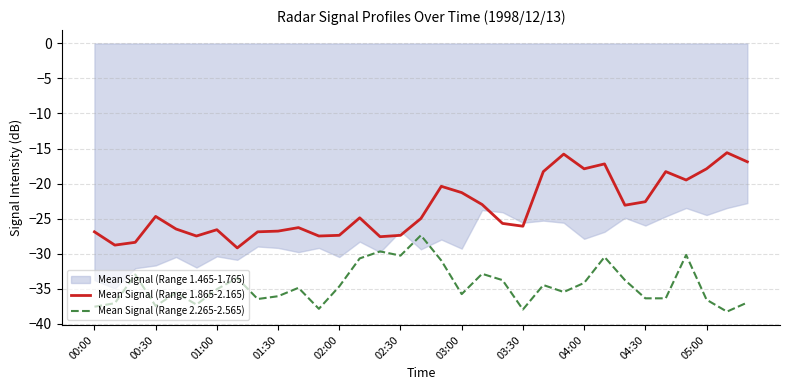

In Mean Signal (Range 1.865-2.165), how many points are lower than both neighbors (excluding endpoints)?

9